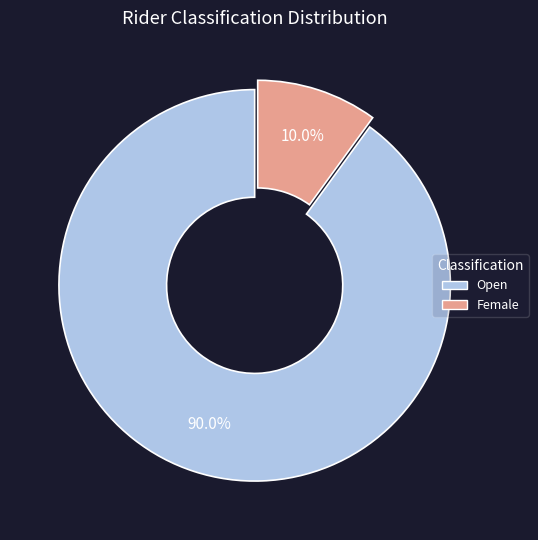

Does Open account for over 50% of the chart?

Yes